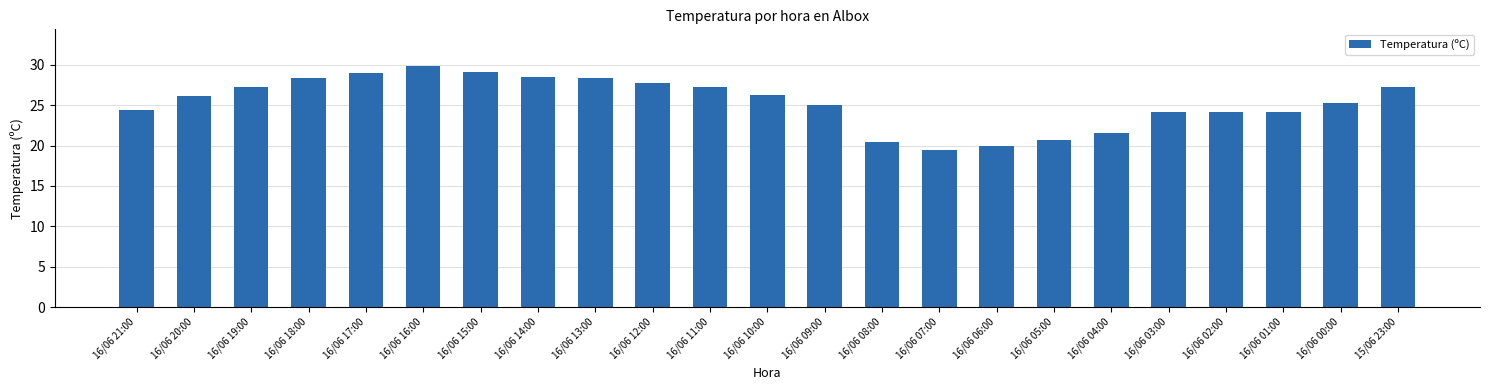

The value at 16/06 10:00 is 5.7. True or false?

False